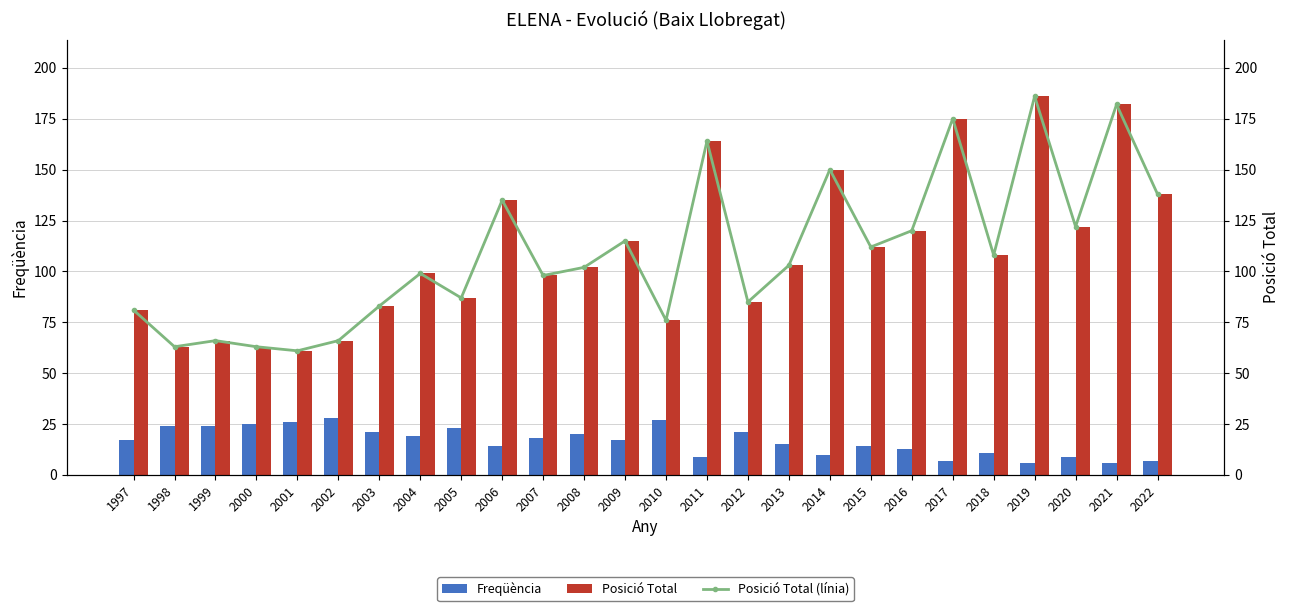

Are the bars horizontal?

No